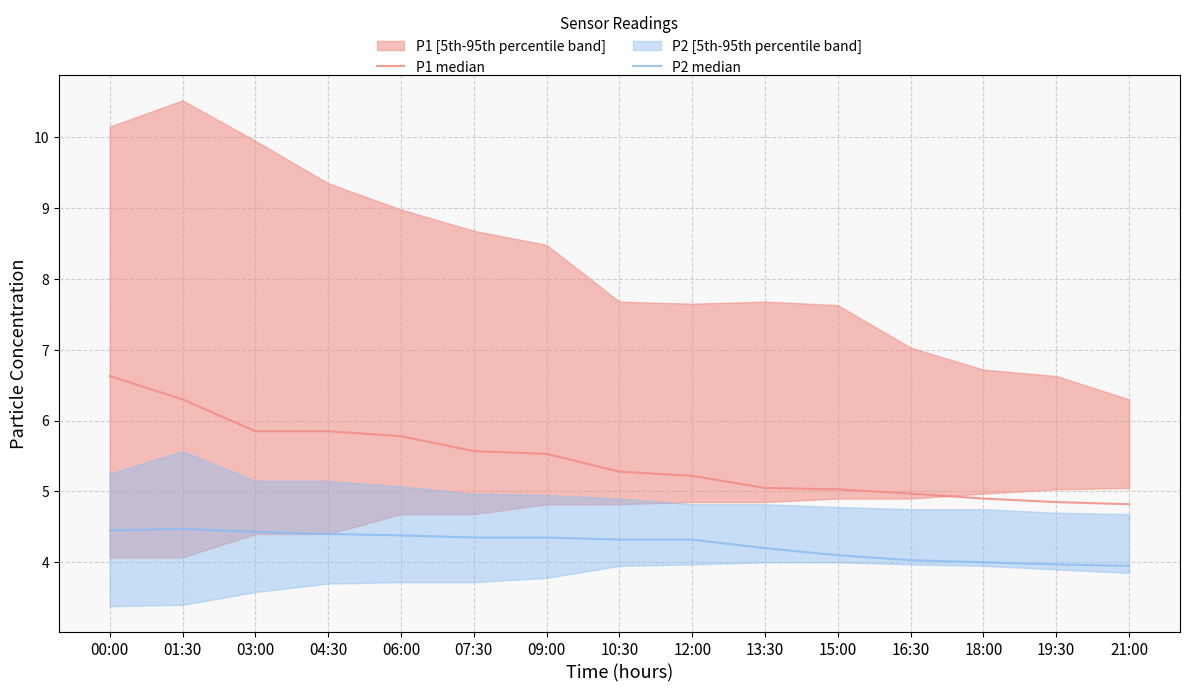

How many lines are shown in the chart?

2